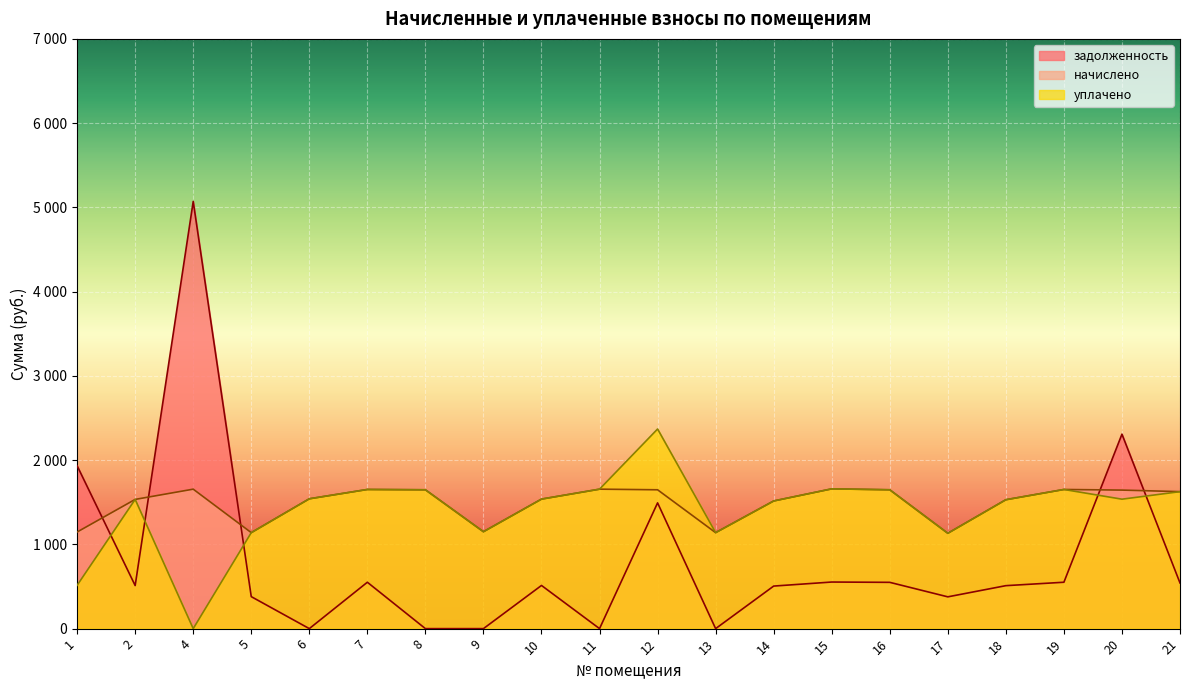

What is the difference between the highest and lowest values at 1?

1419.1